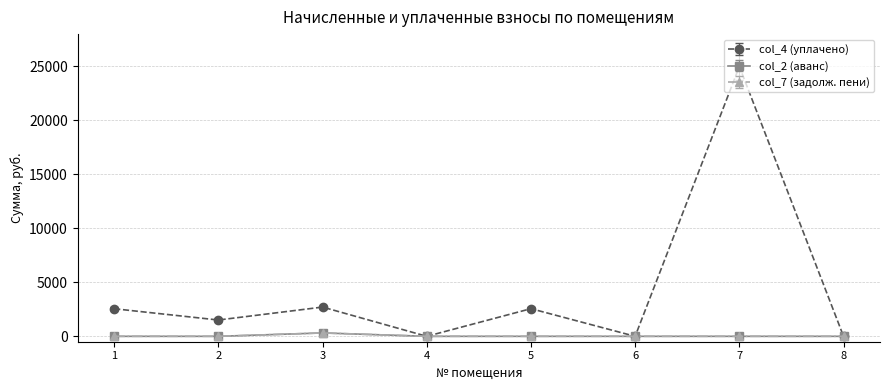

What is the greatest value displayed?

25003.7